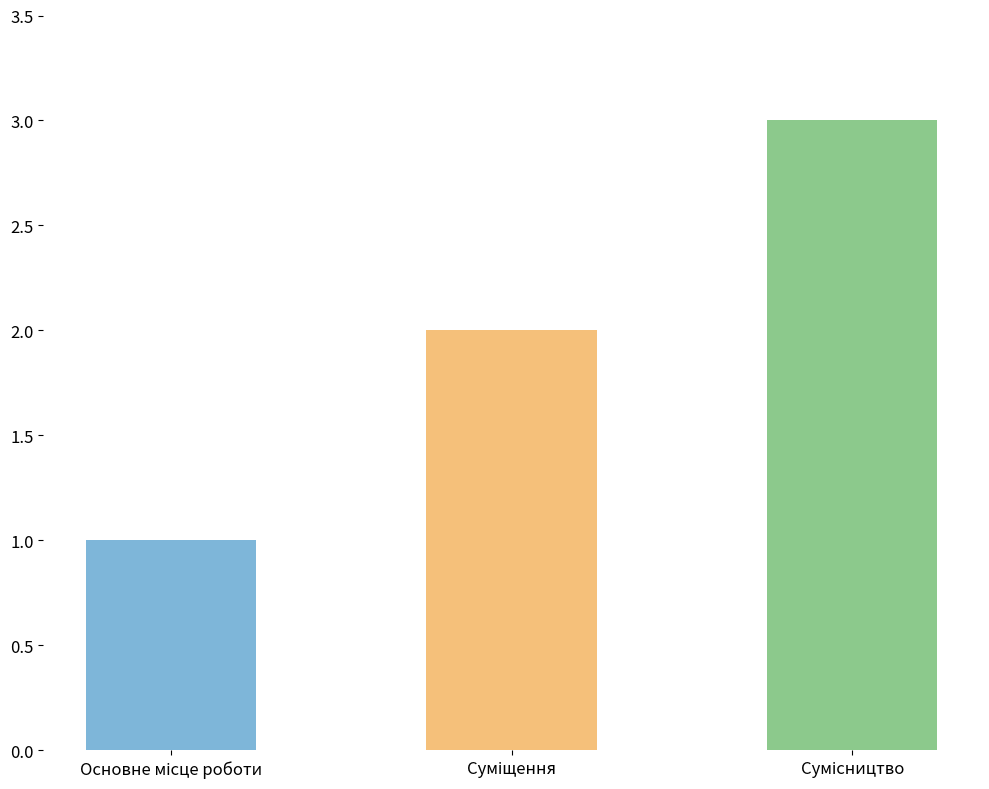

What is the greatest value displayed?

3